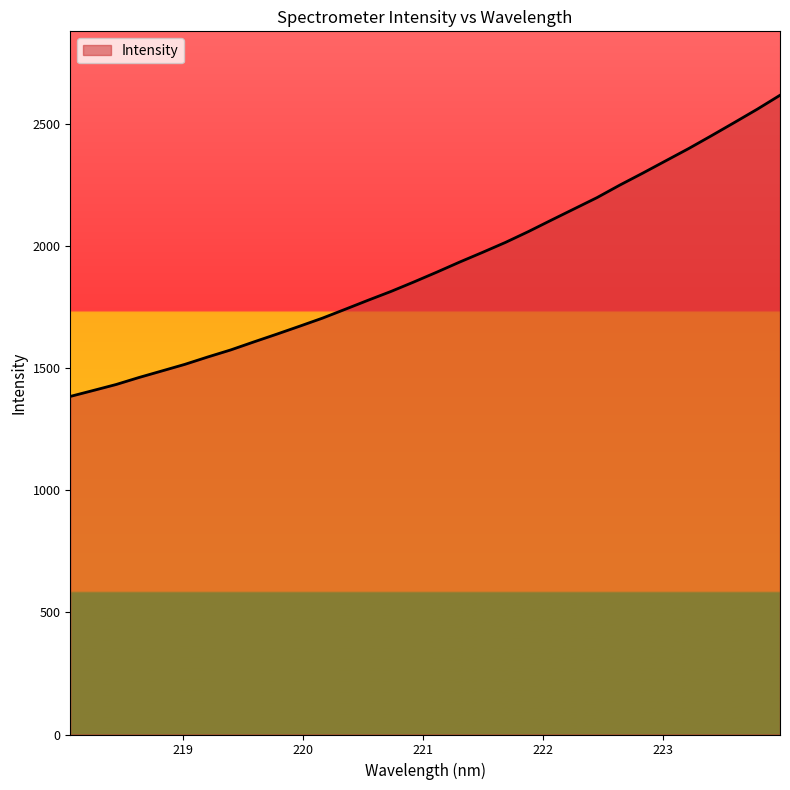

What is the difference between the maximum and minimum values?

1232.6